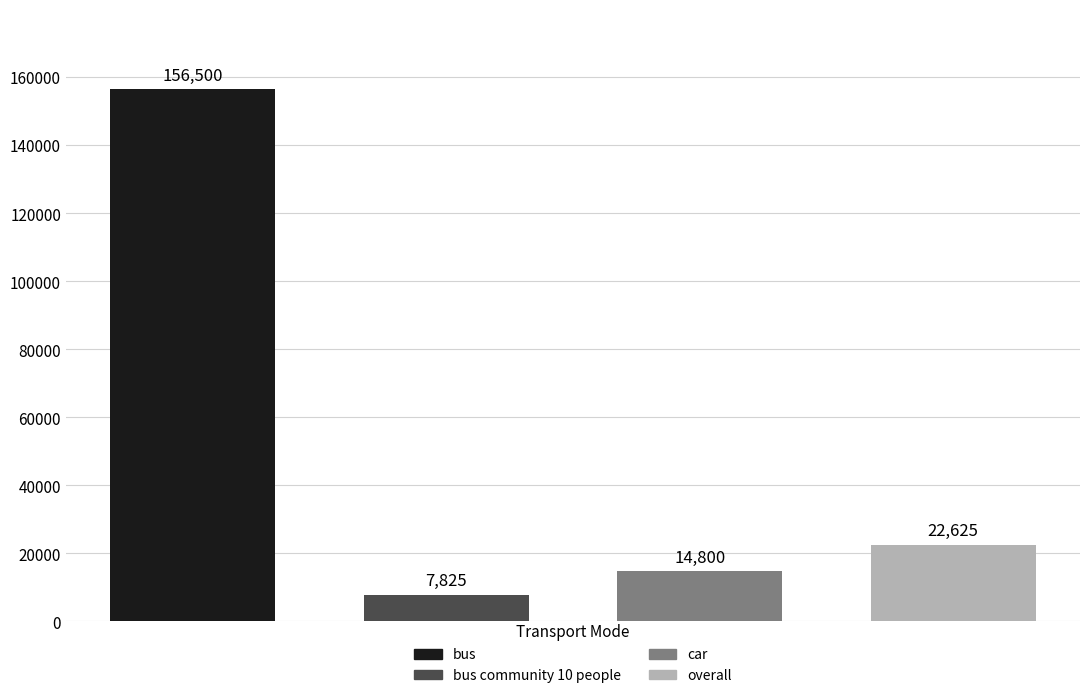

Count the number of categories in the chart.

4